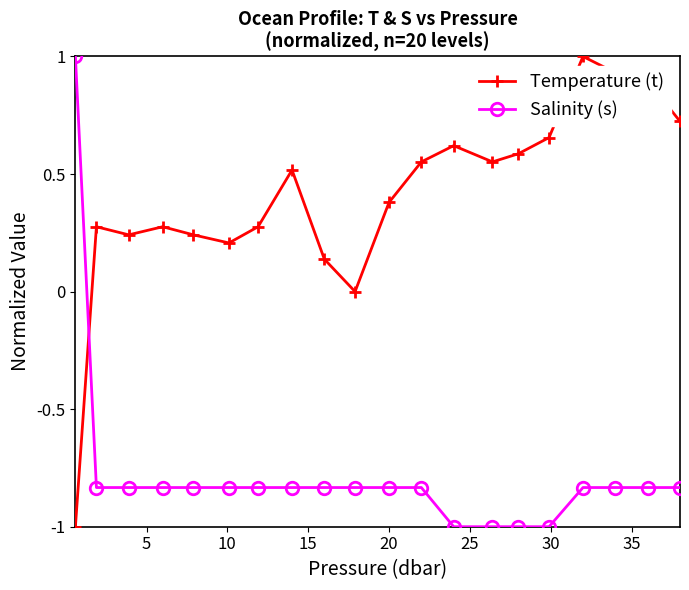

What is the lowest value of the Salinity (s) series?

-1.0